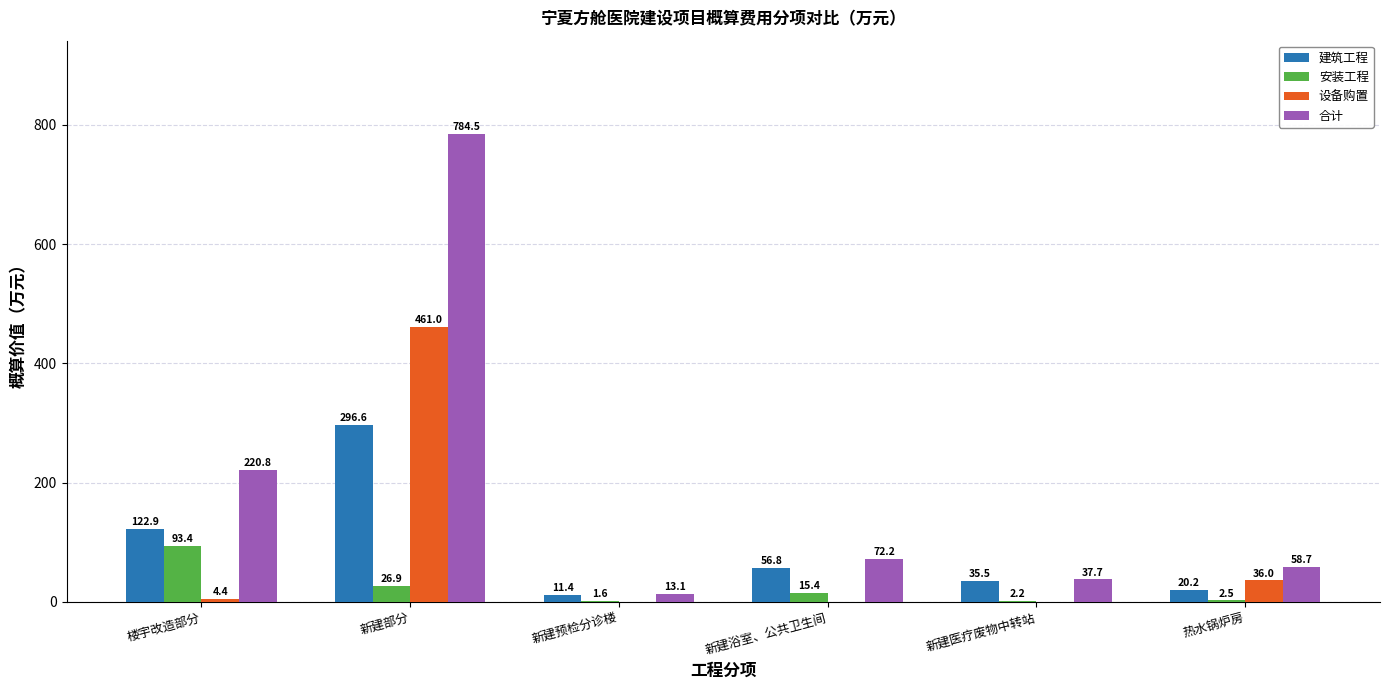

What is the average value of the 设备购置 series?

83.6